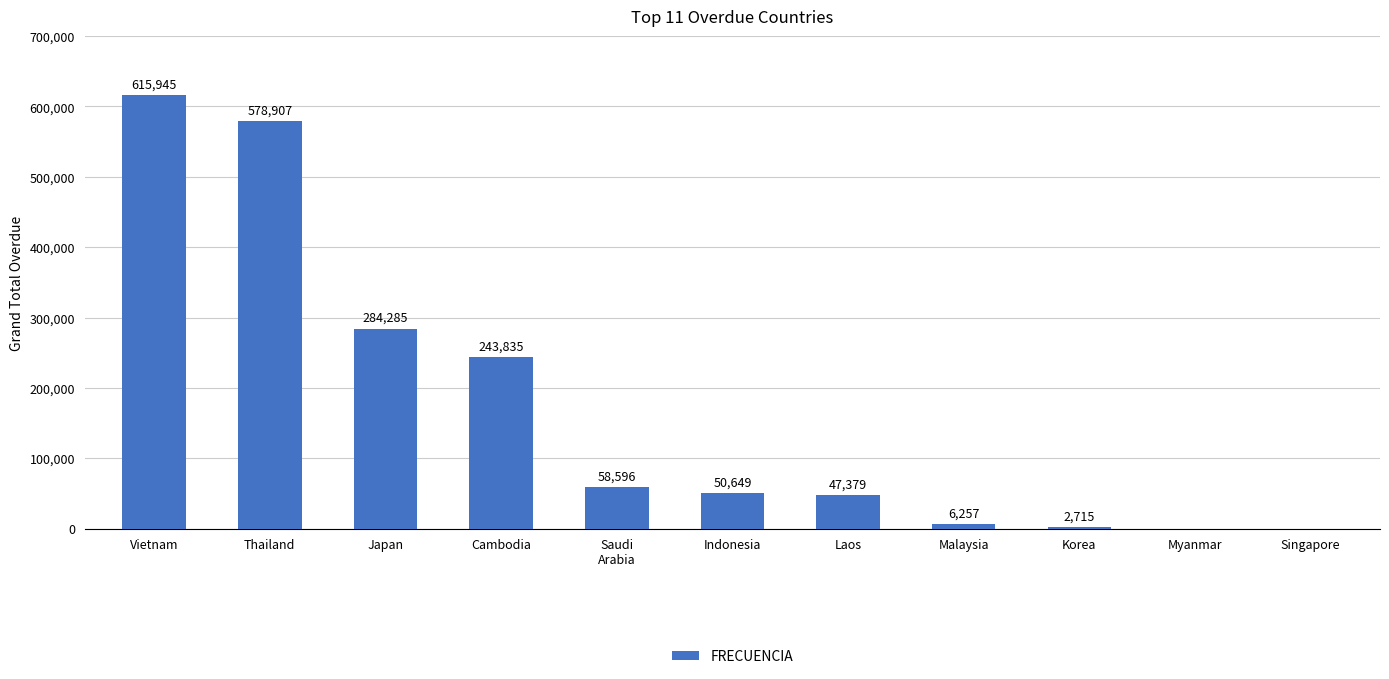

At which label is the value closest to 307972?

Japan